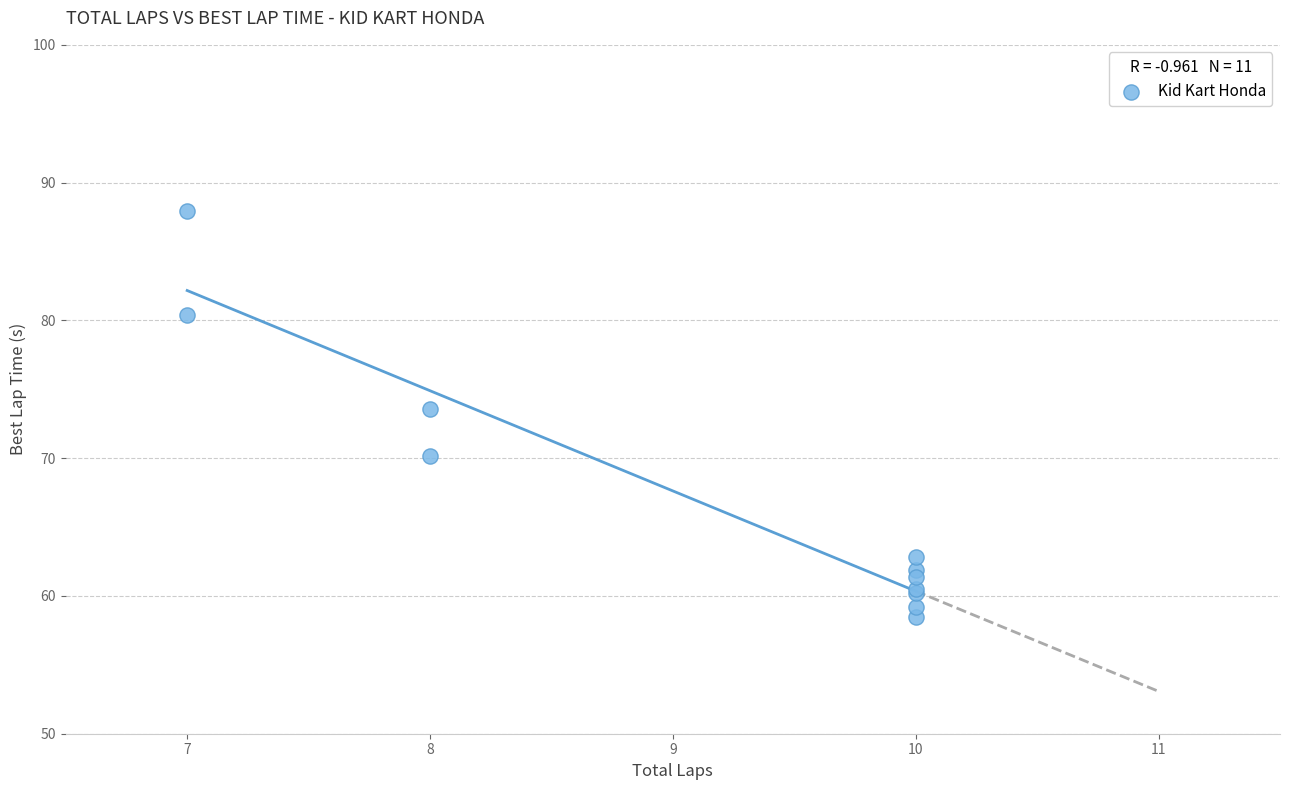

What Y value in the scatter plot is closest to 73?

73.6